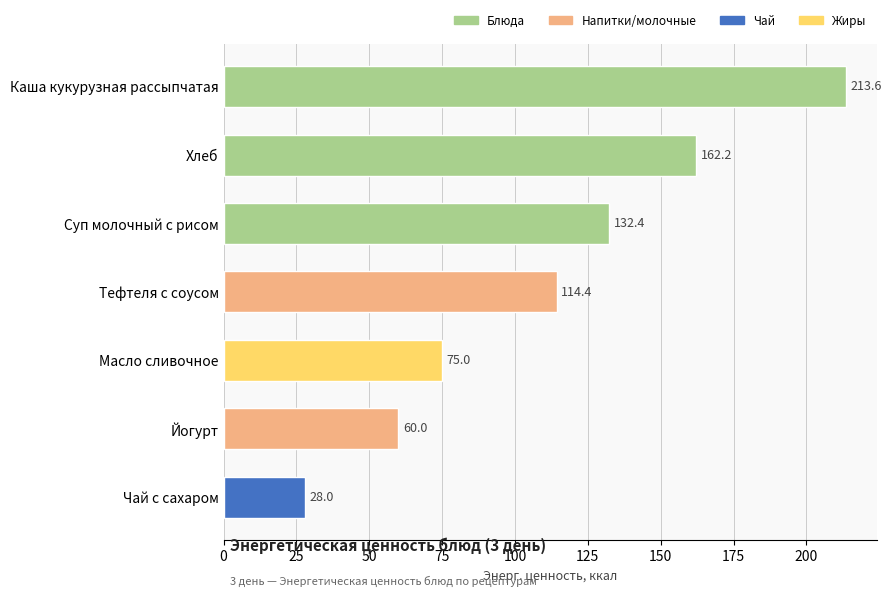

Reading bottom to top, list all the values displayed in this chart.

Чай с сахаром=28.0	Йогурт=60.0	Масло сливочное=75.0	Тефтеля с соусом=114.4	Суп молочный с рисом=132.4	Хлеб=162.2	Каша кукурузная рассыпчатая=213.6